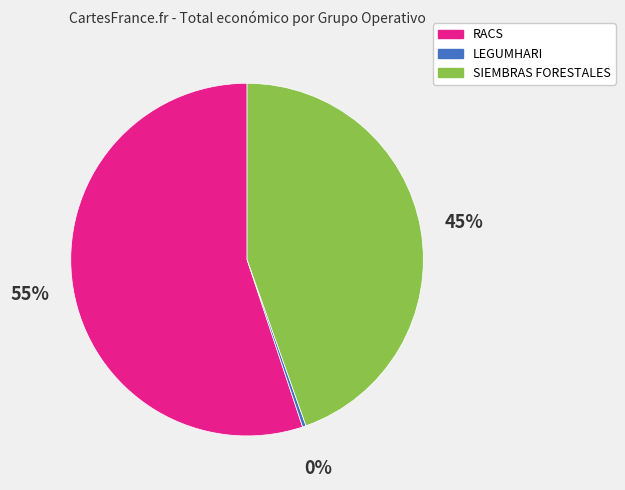

Which slice is the largest?

RACS